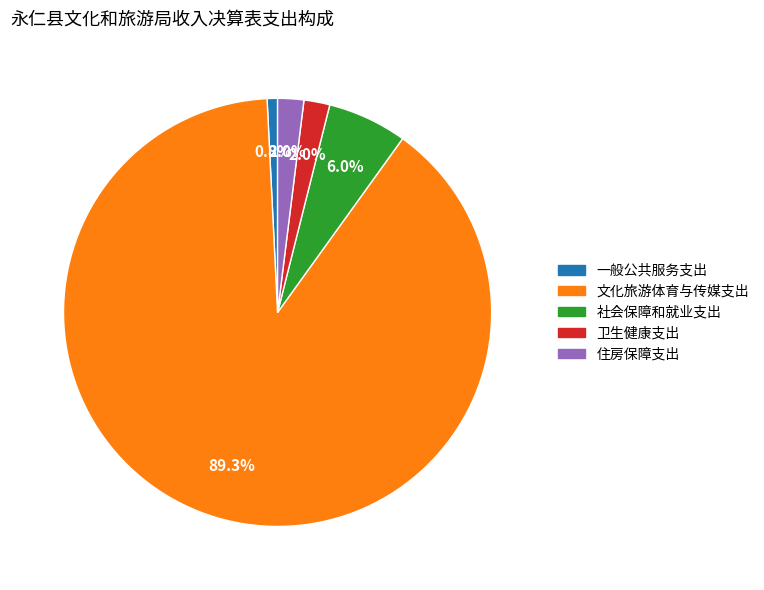

To the nearest percent, what is the difference between the 一般公共服务支出 and 卫生健康支出 slice percentages?

1%